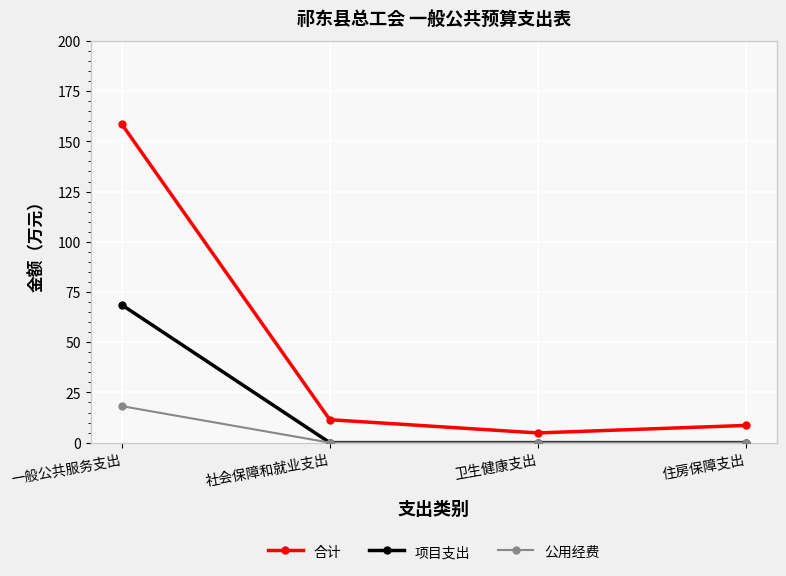

What is the difference between the maximum and minimum values in the 合计 series?

153.8